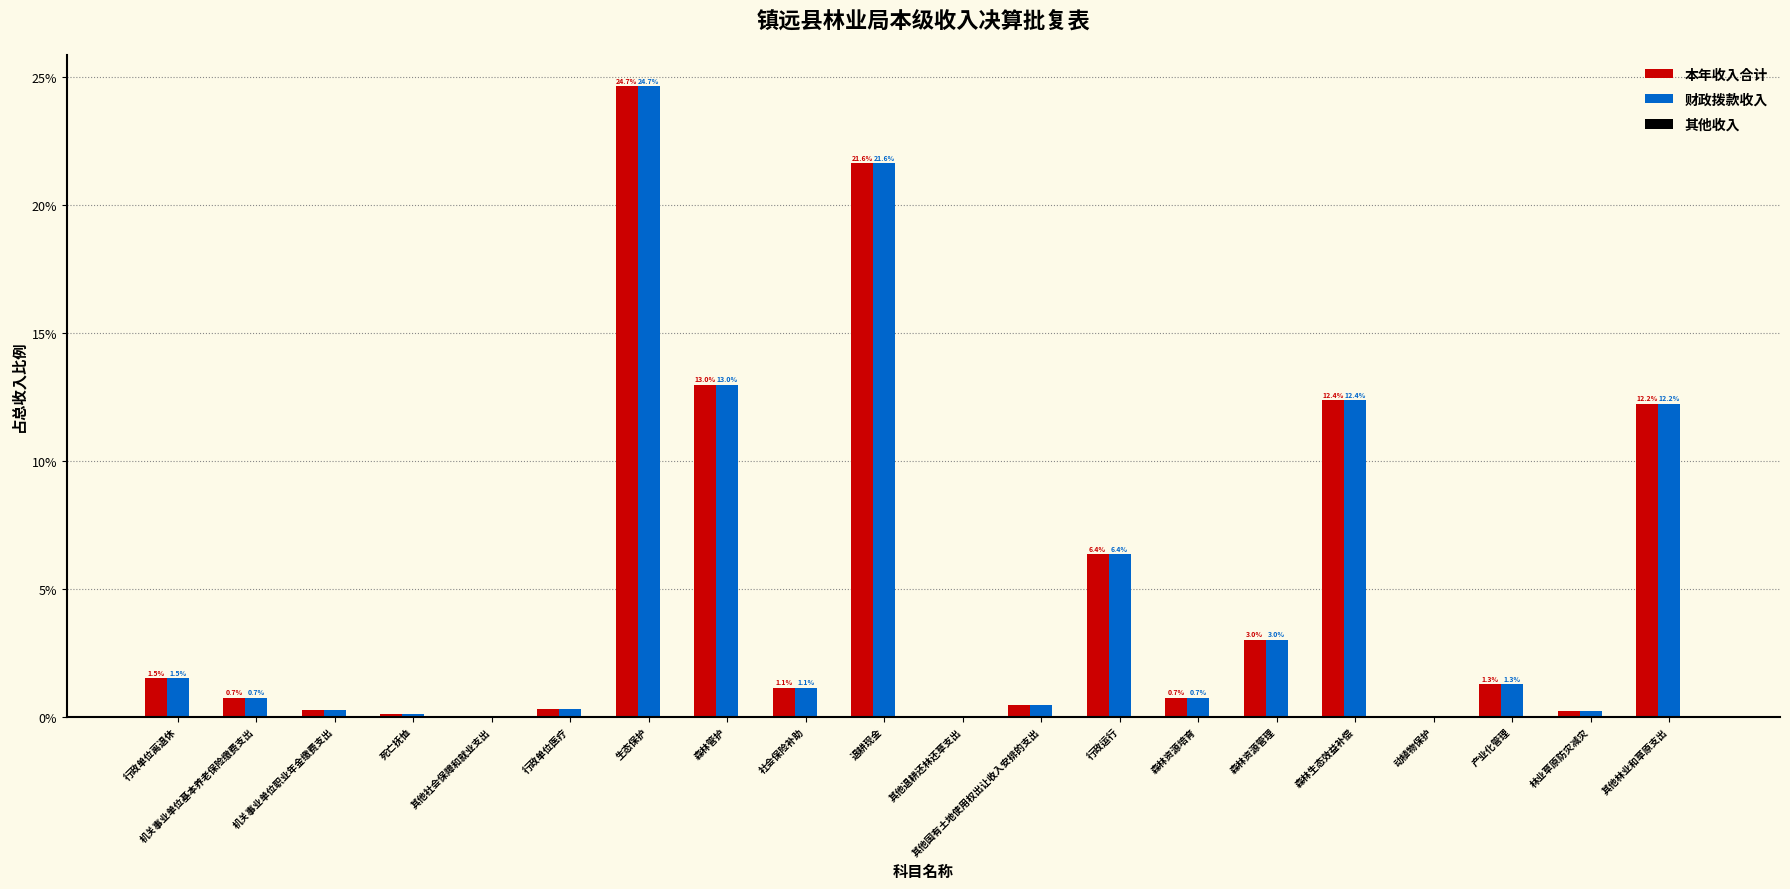

What is the sum of the 本年收入合计 values at 退耕现金 and 行政单位离退休?

23.1